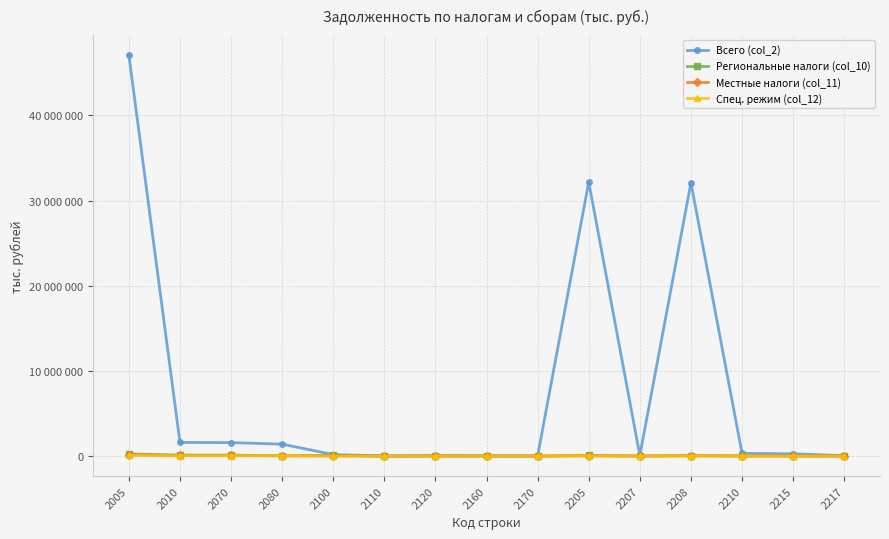

What is the difference between the maximum and minimum values in the Местные налоги (col_11) series?

154807